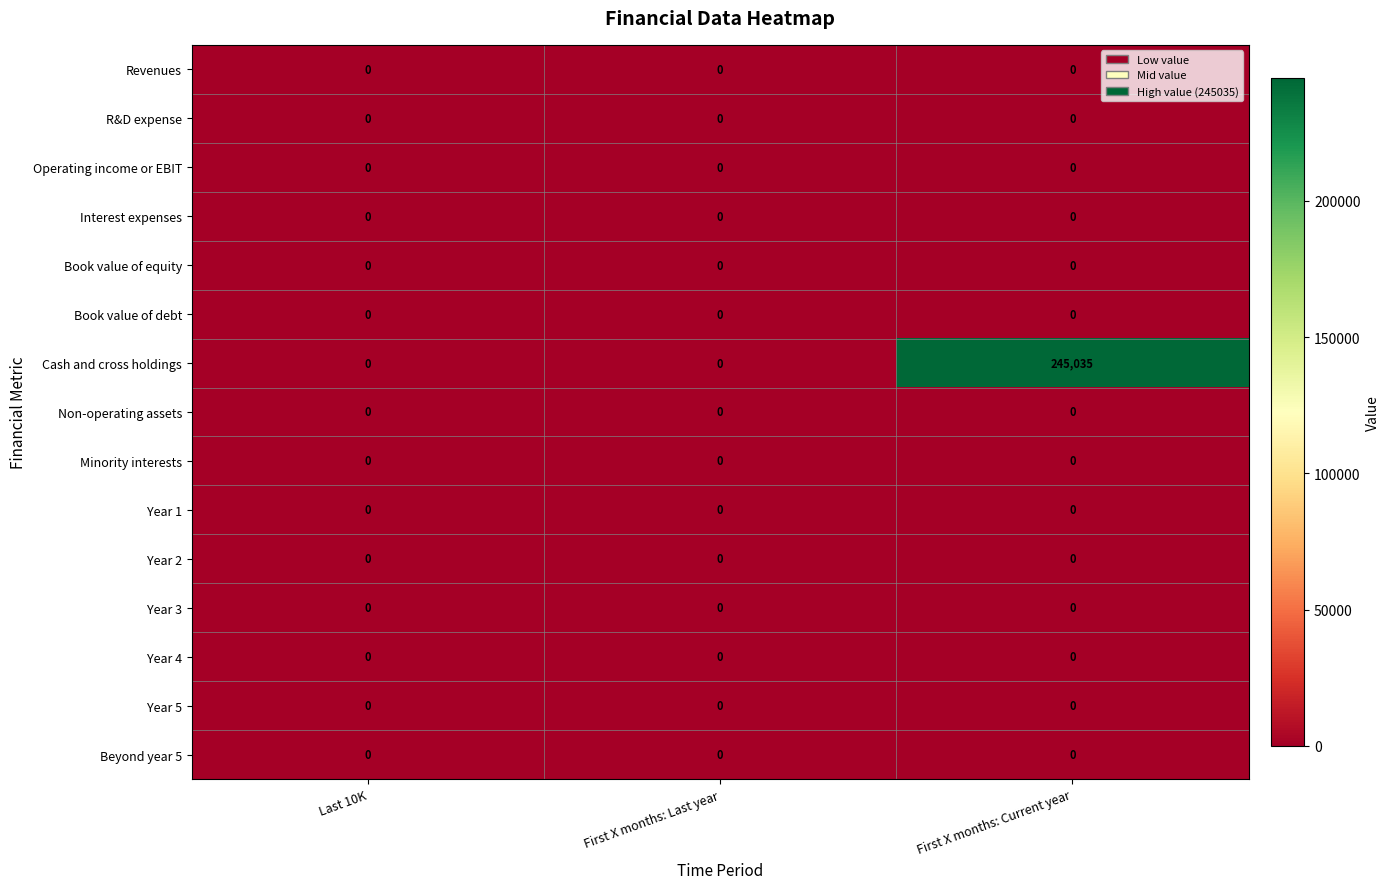

At which category is the sum across all series the highest?

First X months: Current year